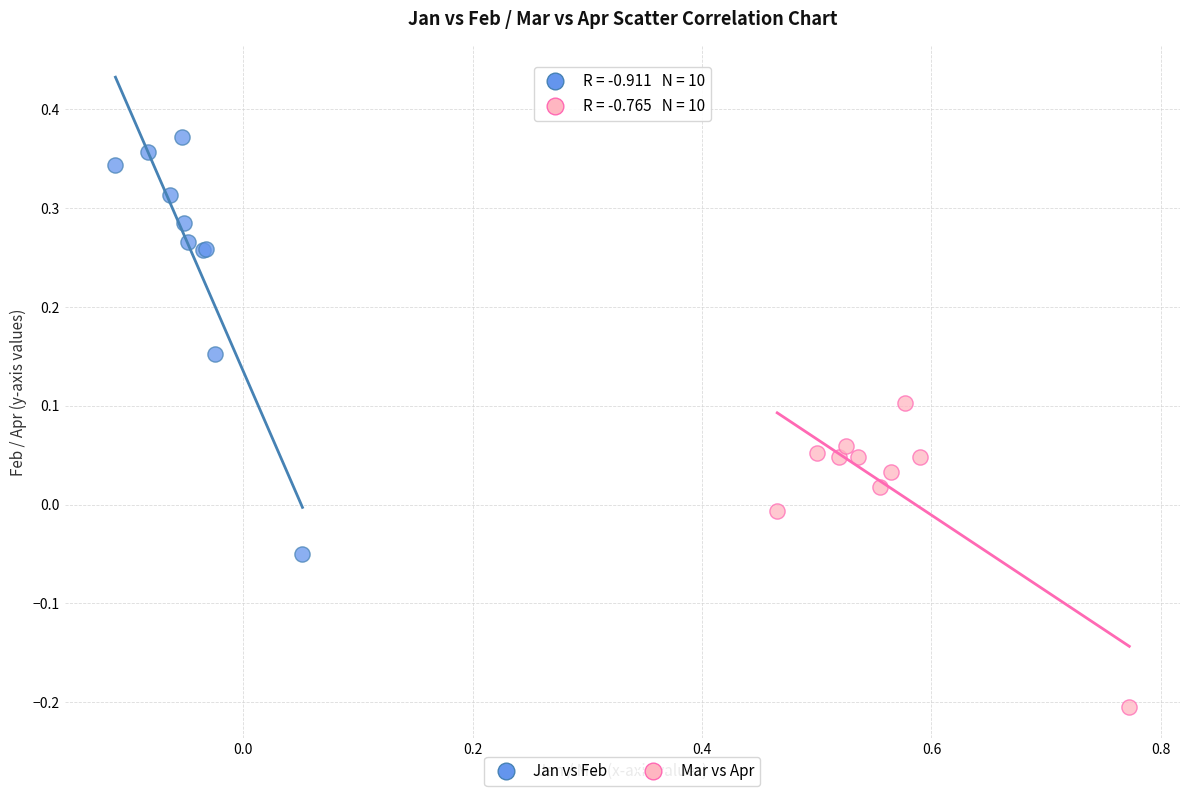

What are all the series names shown in the legend?

Jan vs Feb, Mar vs Apr